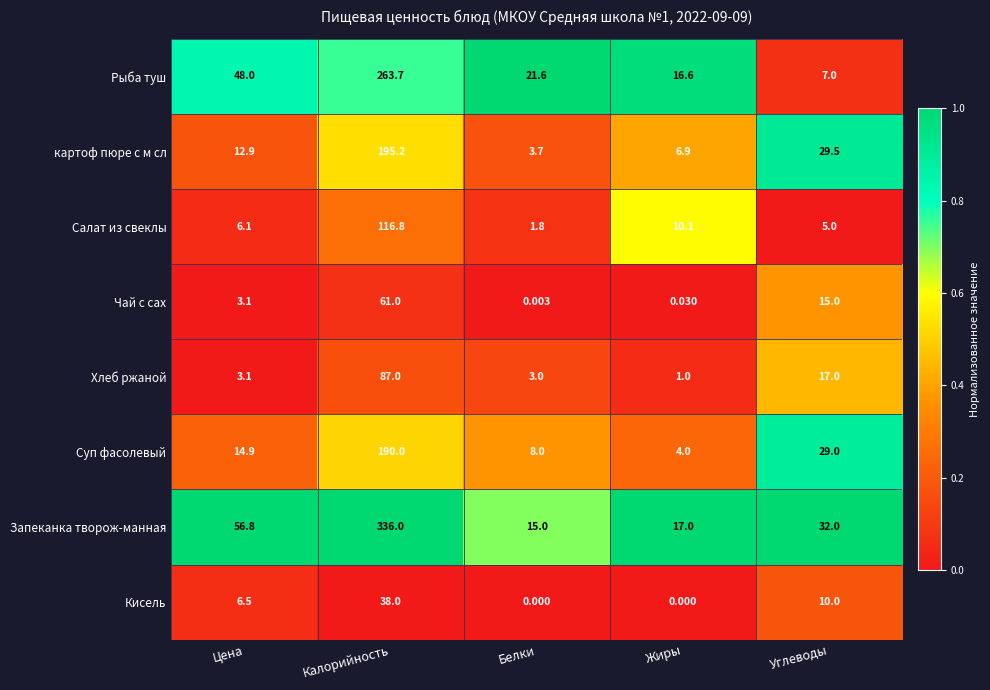

How many data points does each series have?

5